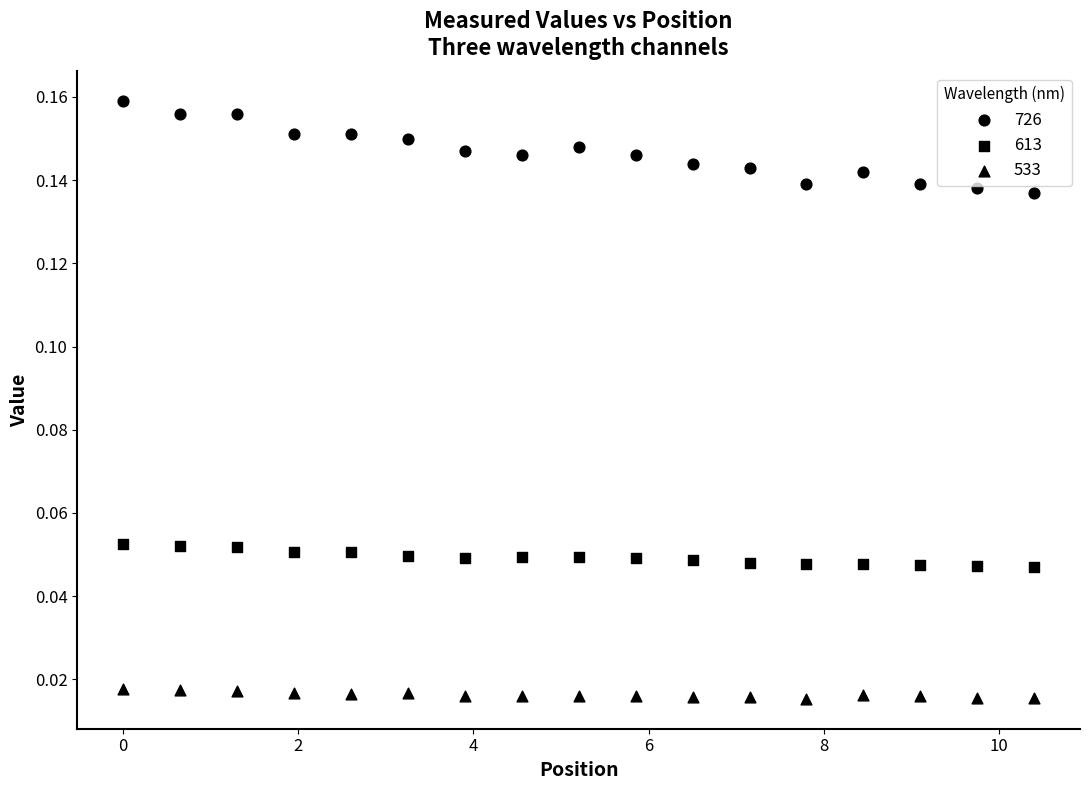

Count the number of points in this scatter plot.

51